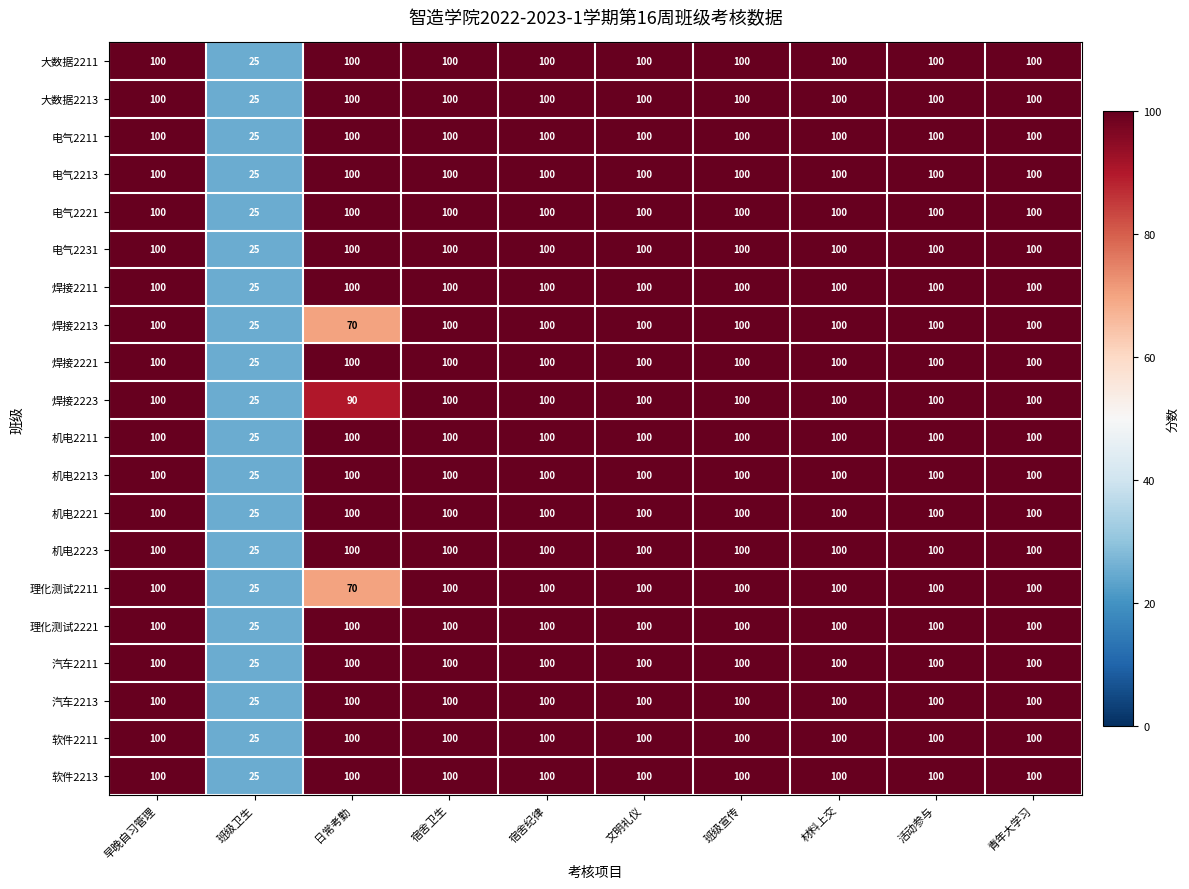

What is the total value across all series at 活动参与?

2000